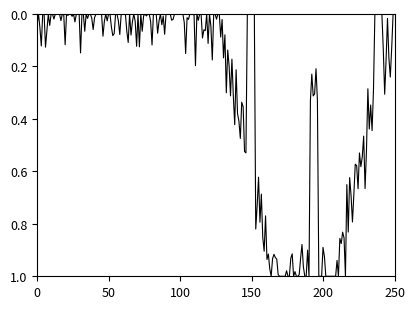

What is the difference between the maximum and minimum values?

1